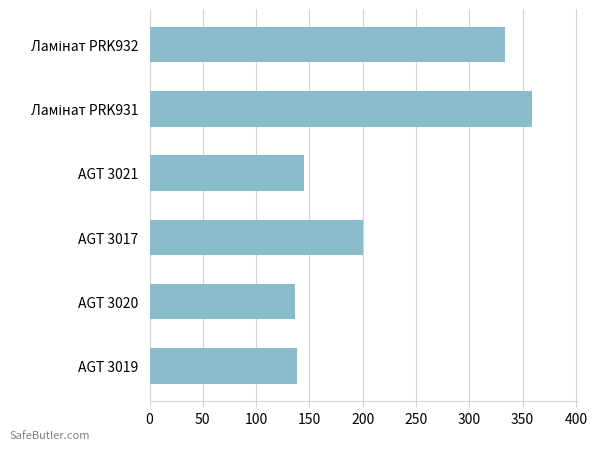

Where is the data nearest to the value 247?

AGT 3017